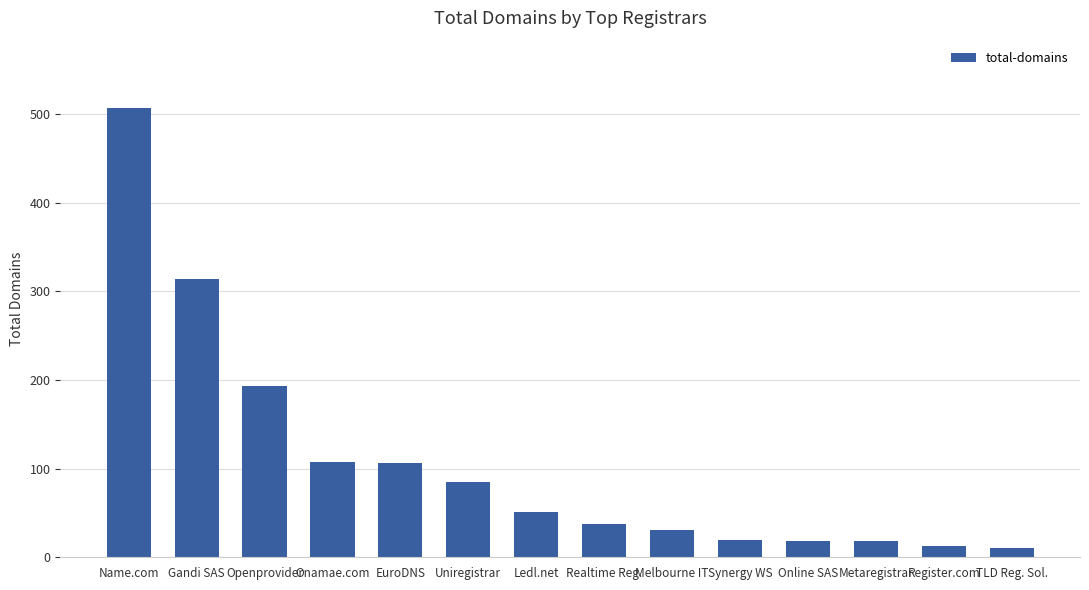

What is the change in value from Onamae.com to Melbourne IT?

-76